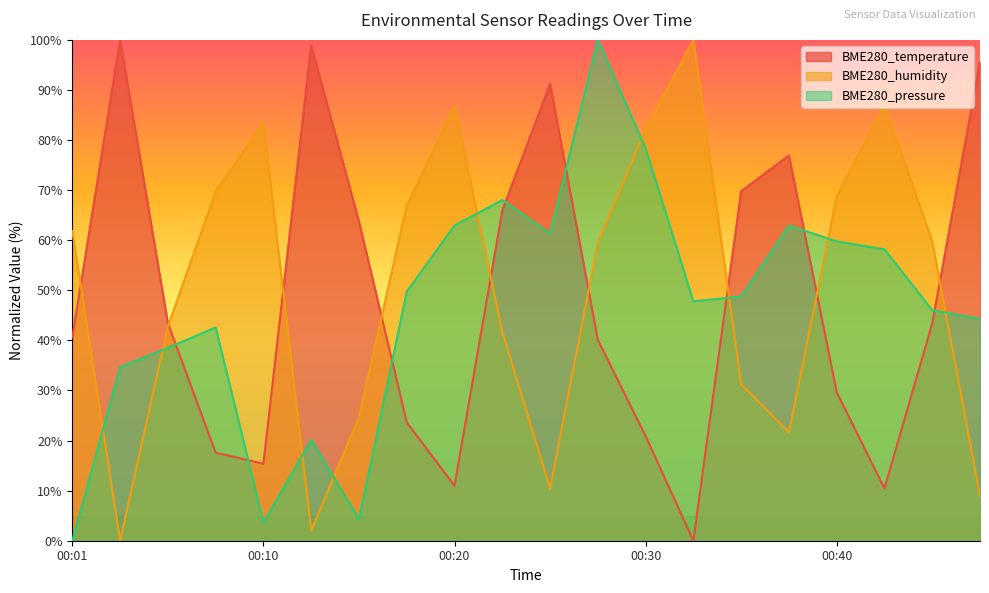

At how many categories does at least one series exceed 95?

5